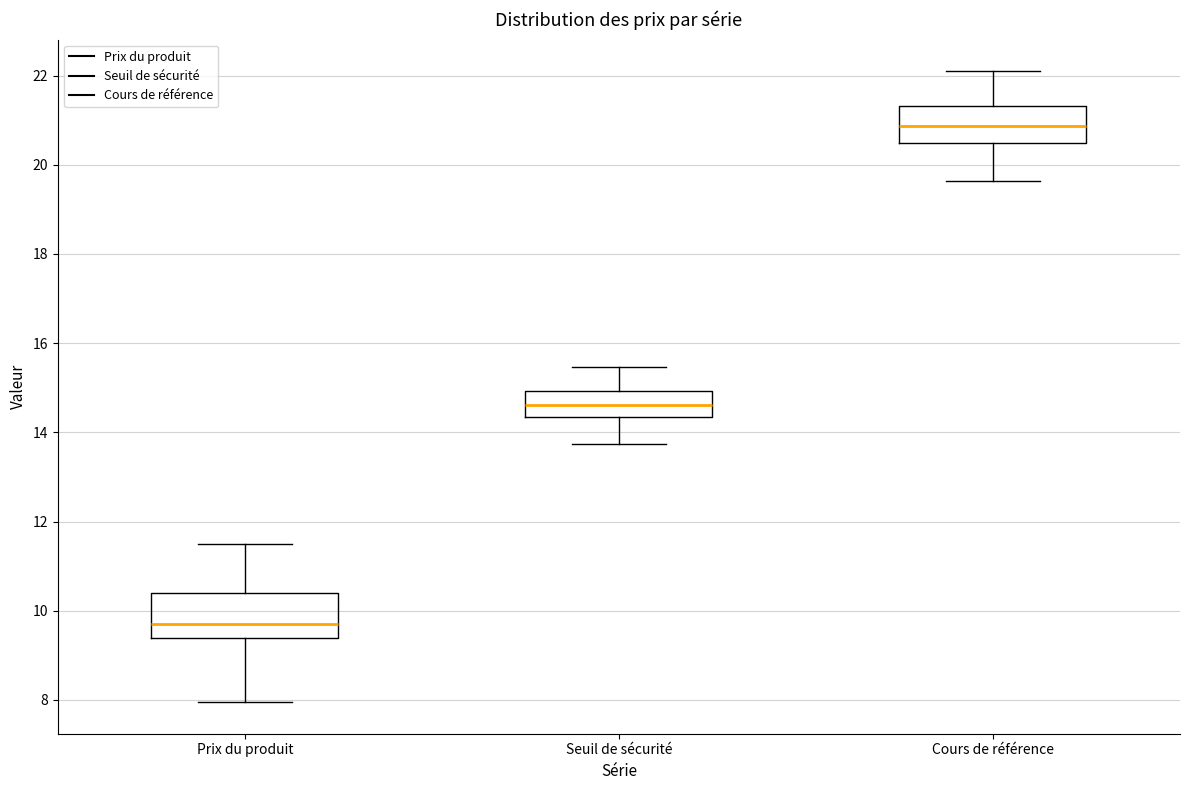

Which box's median line is the highest?

Cours de référence